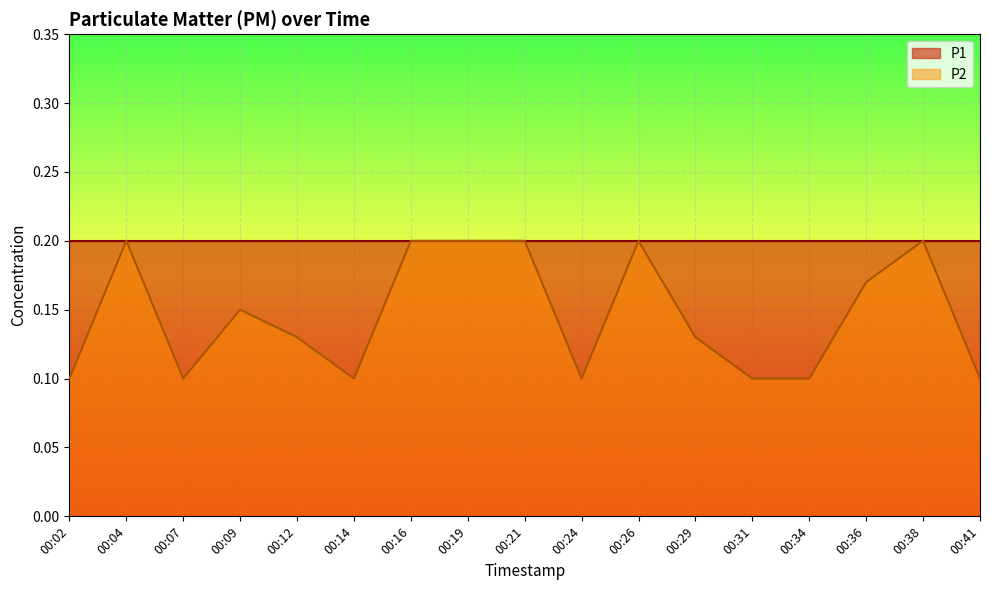

Which category has the highest value across all series?

00:04